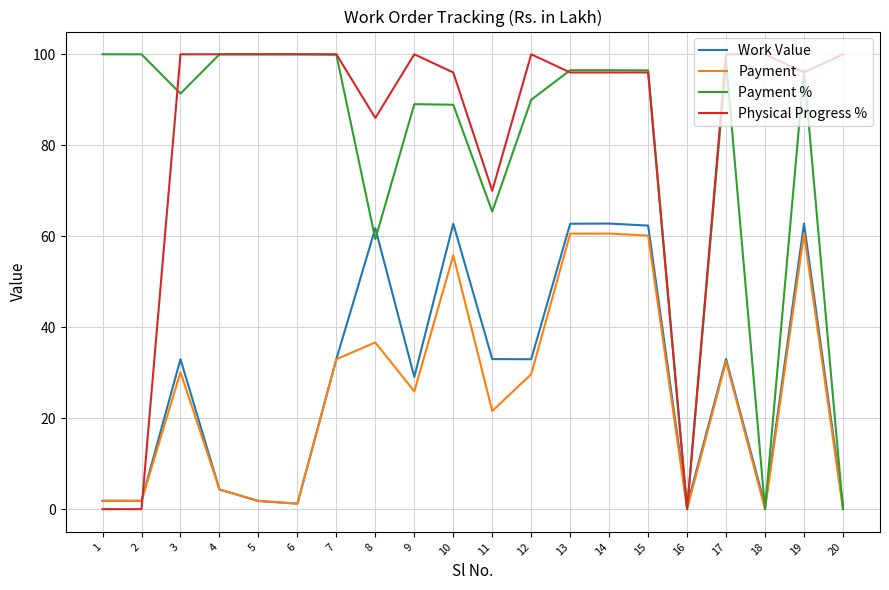

How many series are shown in this chart?

4